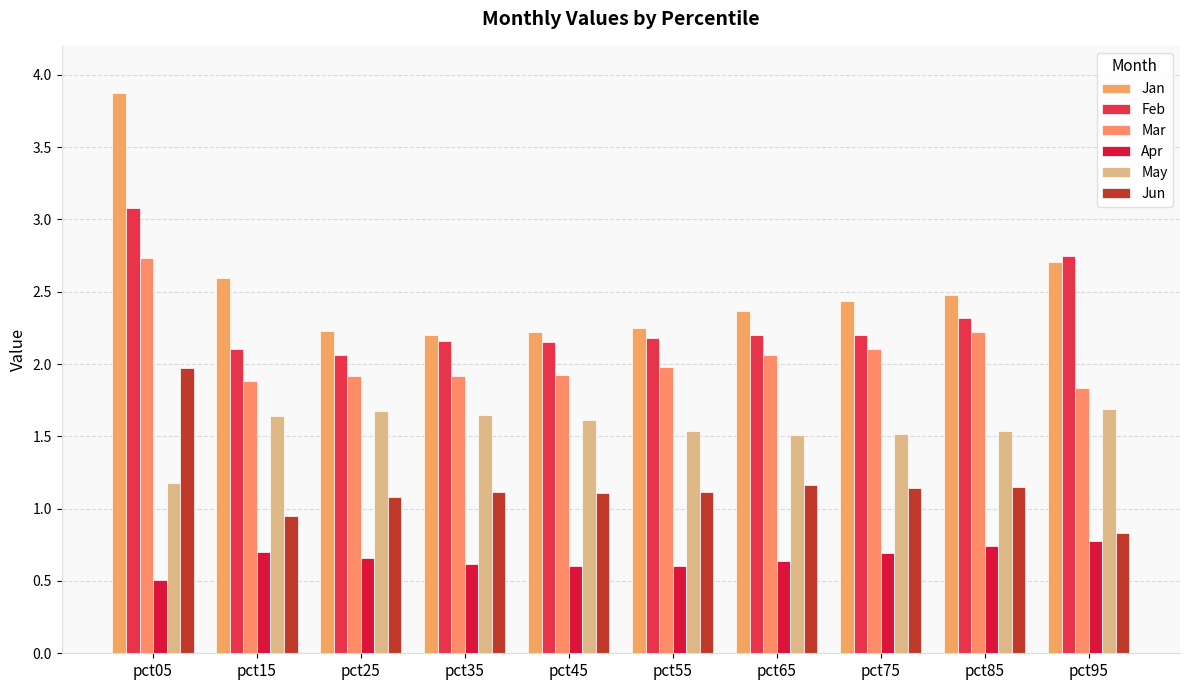

Which series has the widest spread of values?

Jan